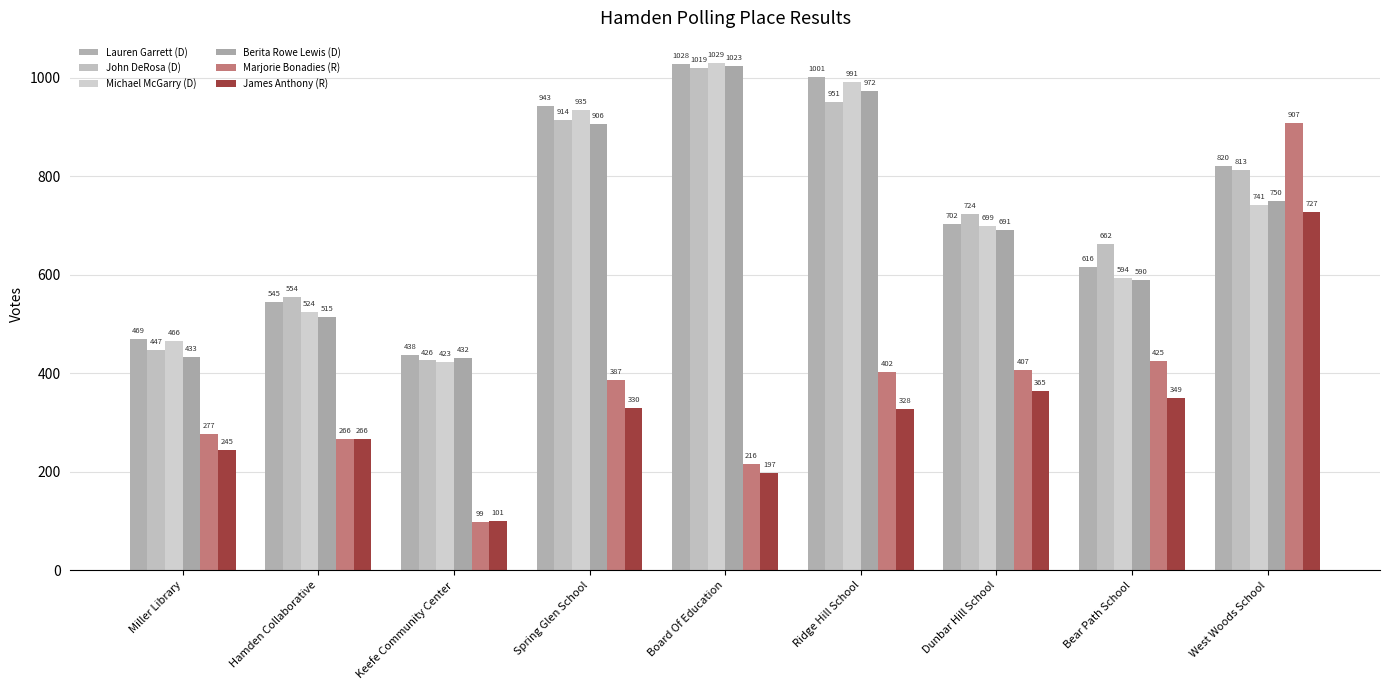

What is the difference between the maximum and minimum values in the Lauren Garrett (D) series?

590